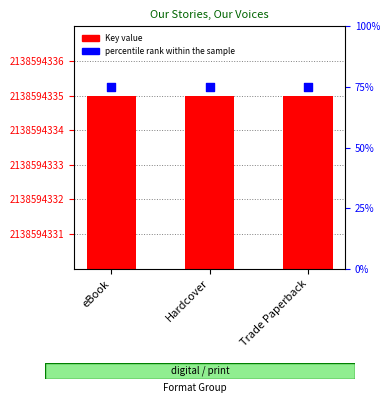

Which series reaches the minimum Y coordinate?

percentile rank within the sample